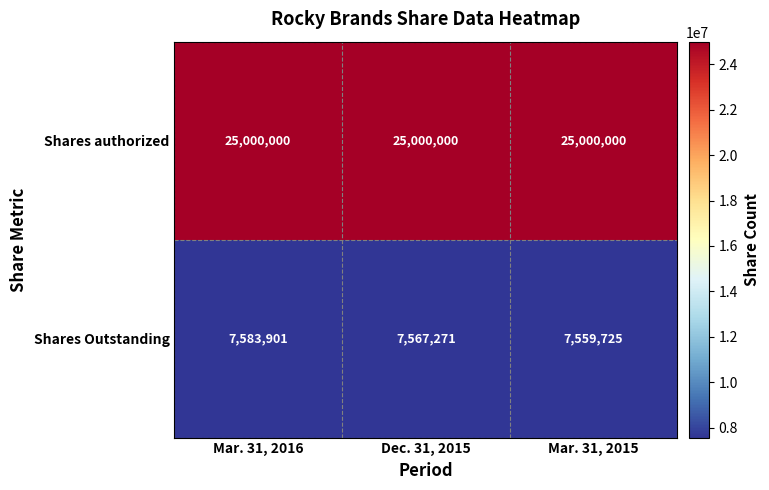

Reading left to right, extract all data points from this chart.

Shares authorized: Mar. 31, 2016=25000000	Dec. 31, 2015=25000000	Mar. 31, 2015=25000000
Shares Outstanding: Mar. 31, 2016=7583901	Dec. 31, 2015=7567271	Mar. 31, 2015=7559725